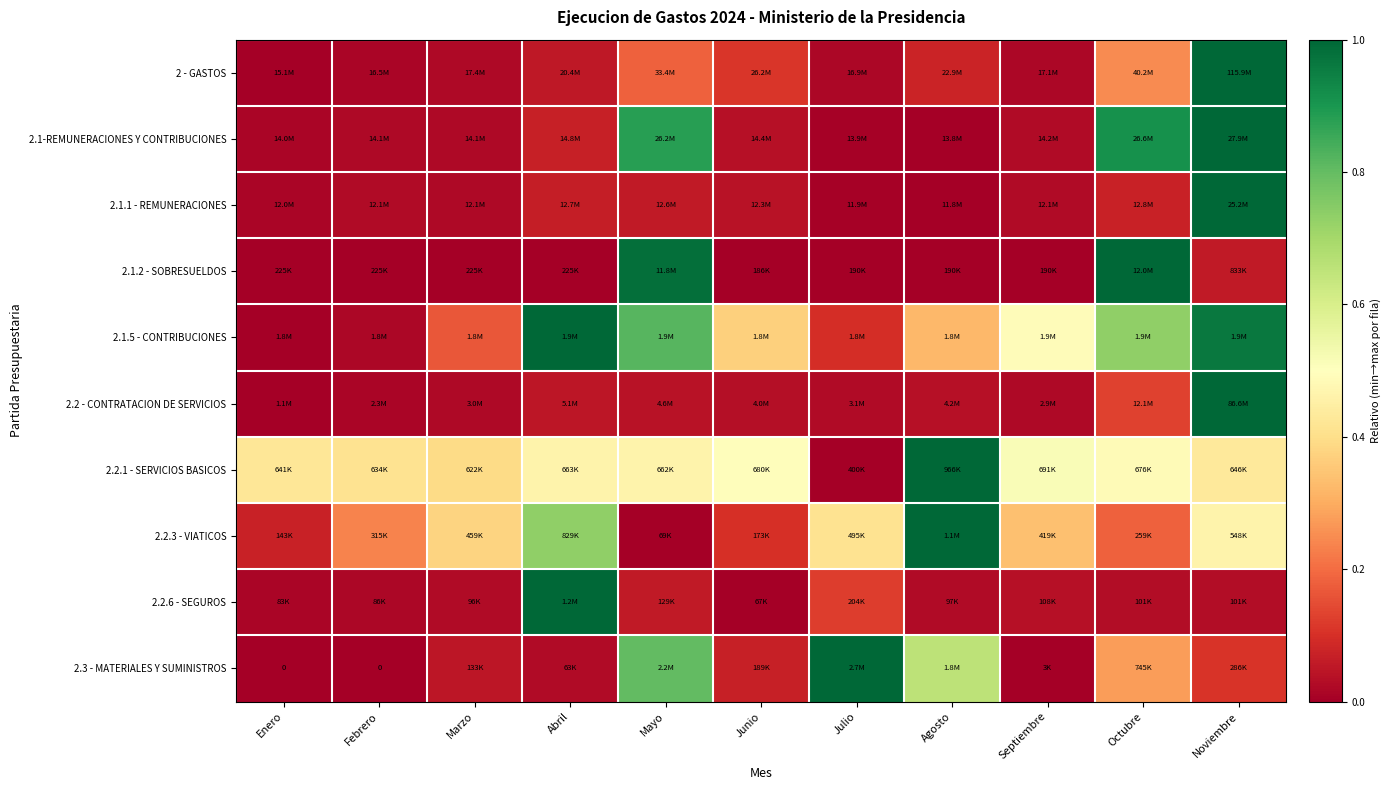

Where is 2.1-REMUNERACIONES Y CONTRIBUCIONES nearest to the value 0?

Agosto